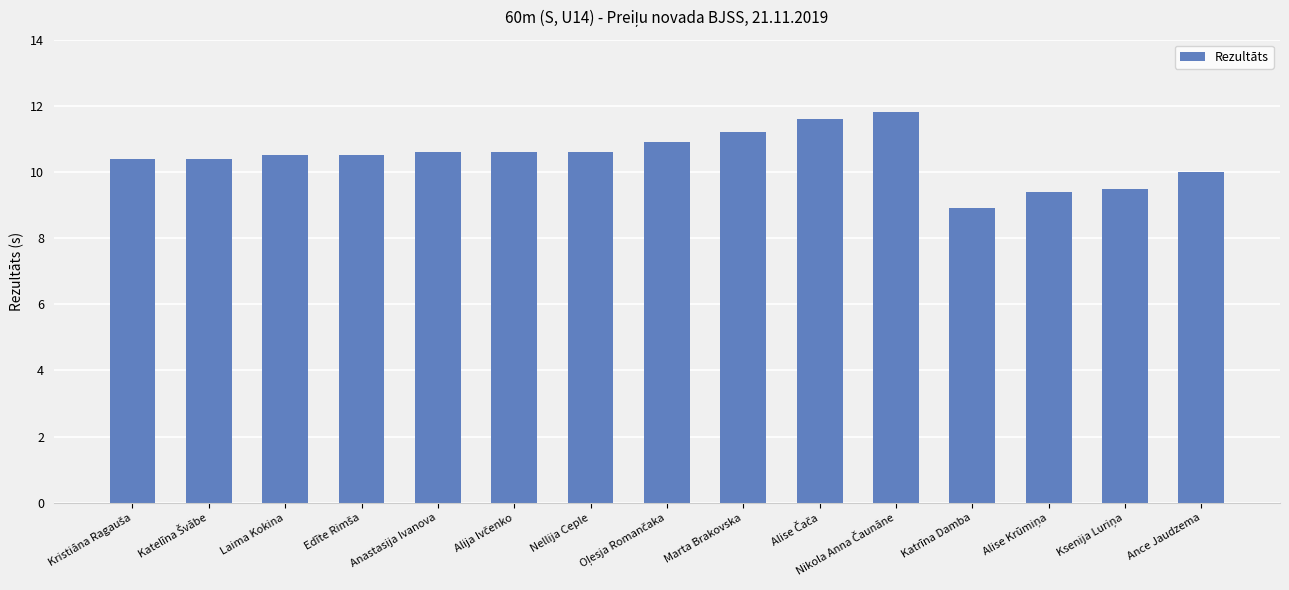

What is the average value?

10.5